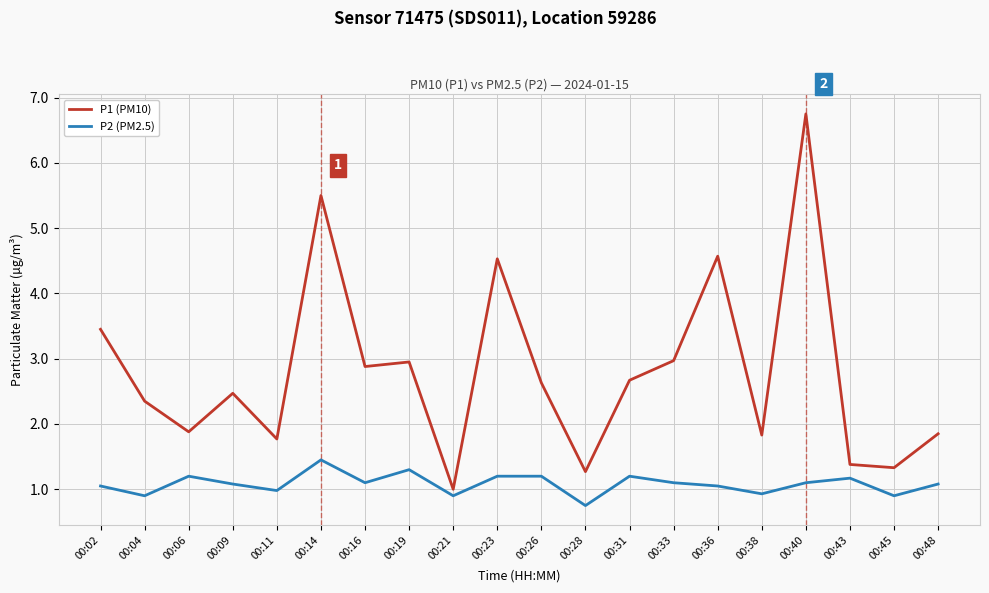

What is the smallest value displayed?

0.8